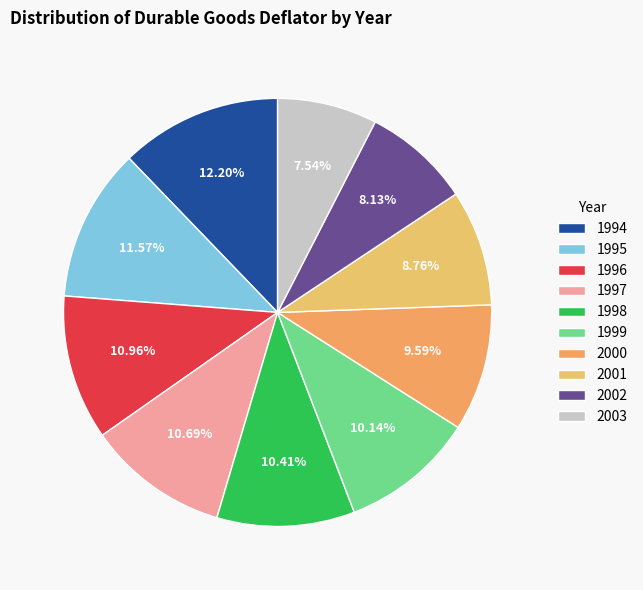

Is 1997 the majority of the pie?

No